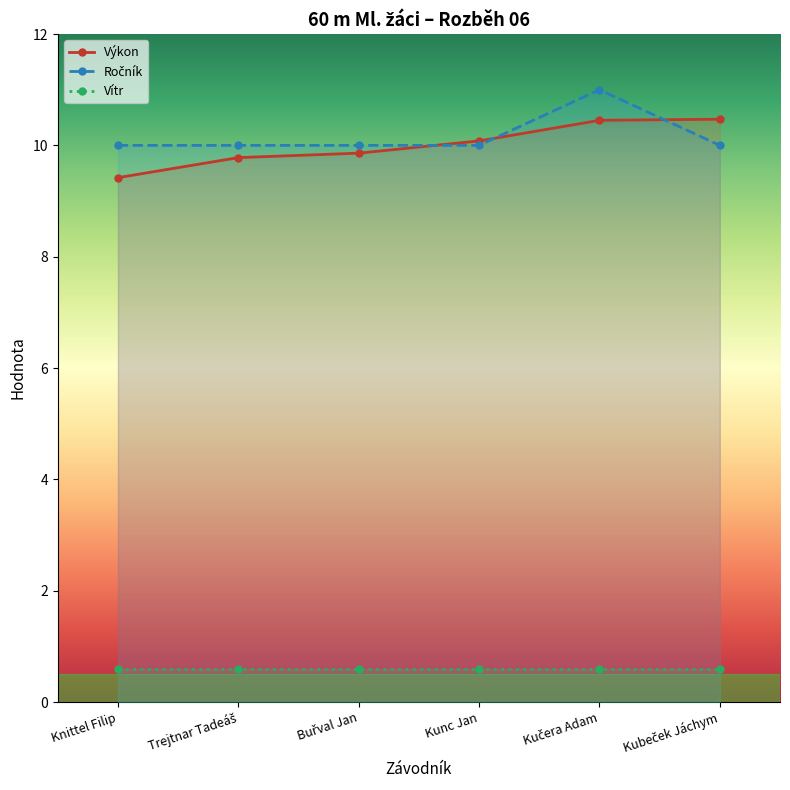

Reading left to right, list all the values displayed in this chart.

Výkon: 9.4	9.8	9.9	10.1	10.4	10.5
Ročník: 10.0	10.0	10.0	10.0	11.0	10.0
Vítr: 0.6	0.6	0.6	0.6	0.6	0.6